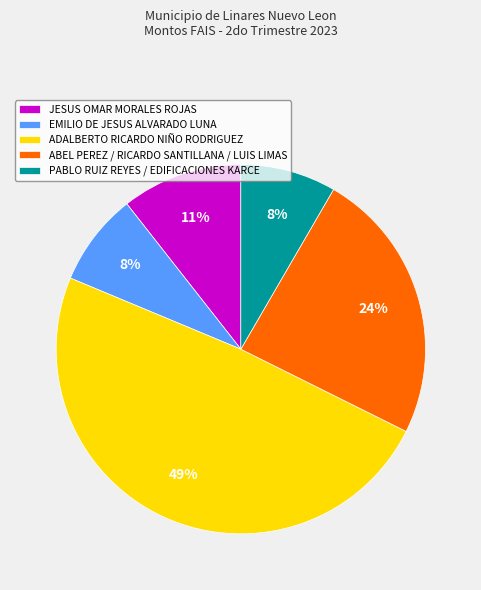

Is it true that EMILIO DE JESUS ALVARADO LUNA is 1% of the pie?

False